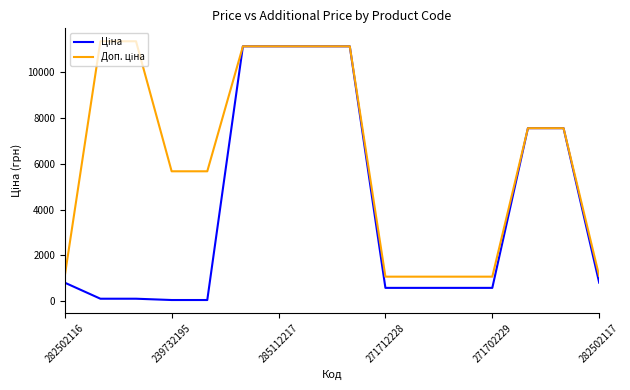

What is the total value across all series at 271712228?

1660.4